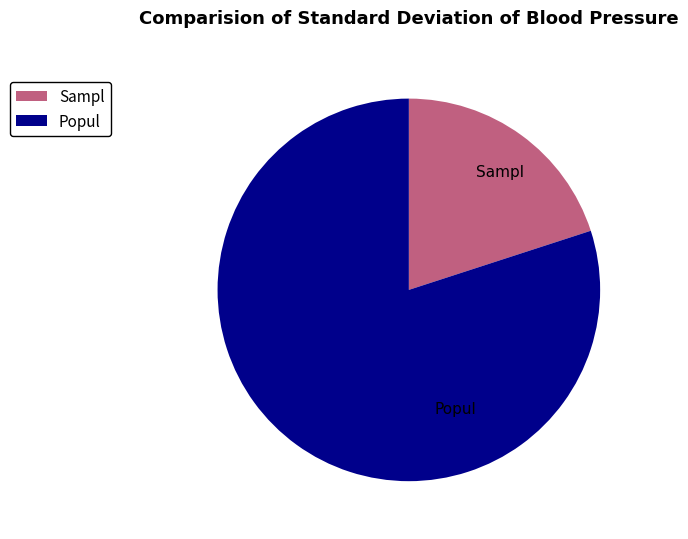

Which slice is the largest?

Popul